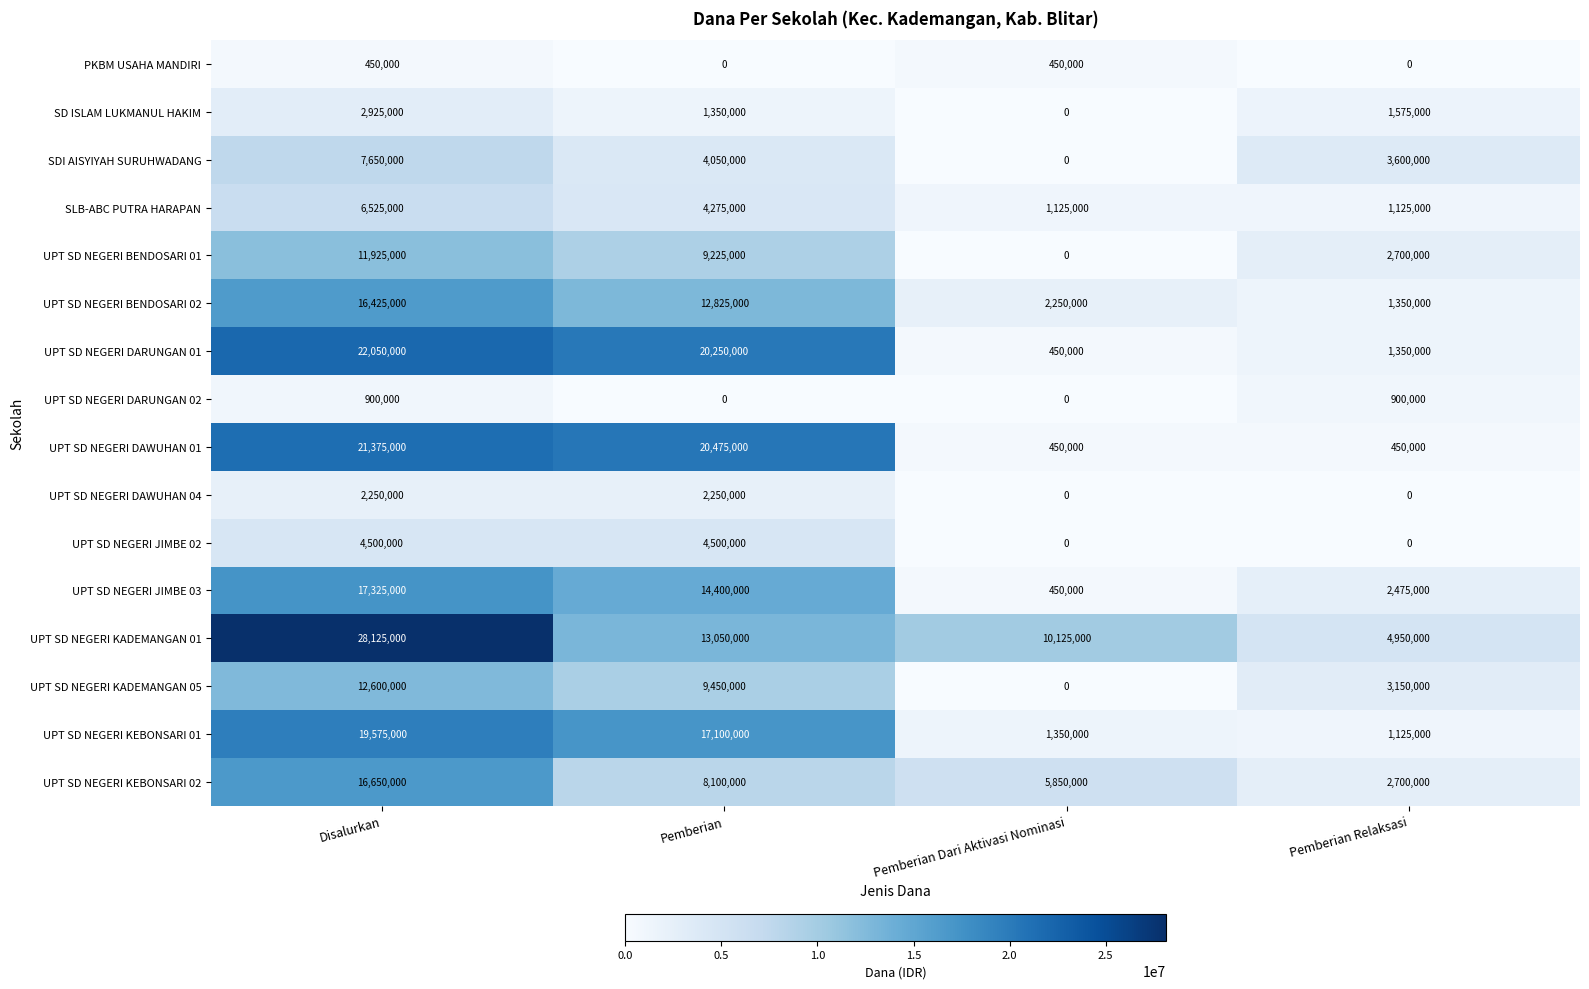

What is the difference between the highest and lowest values at Pemberian?

20475000